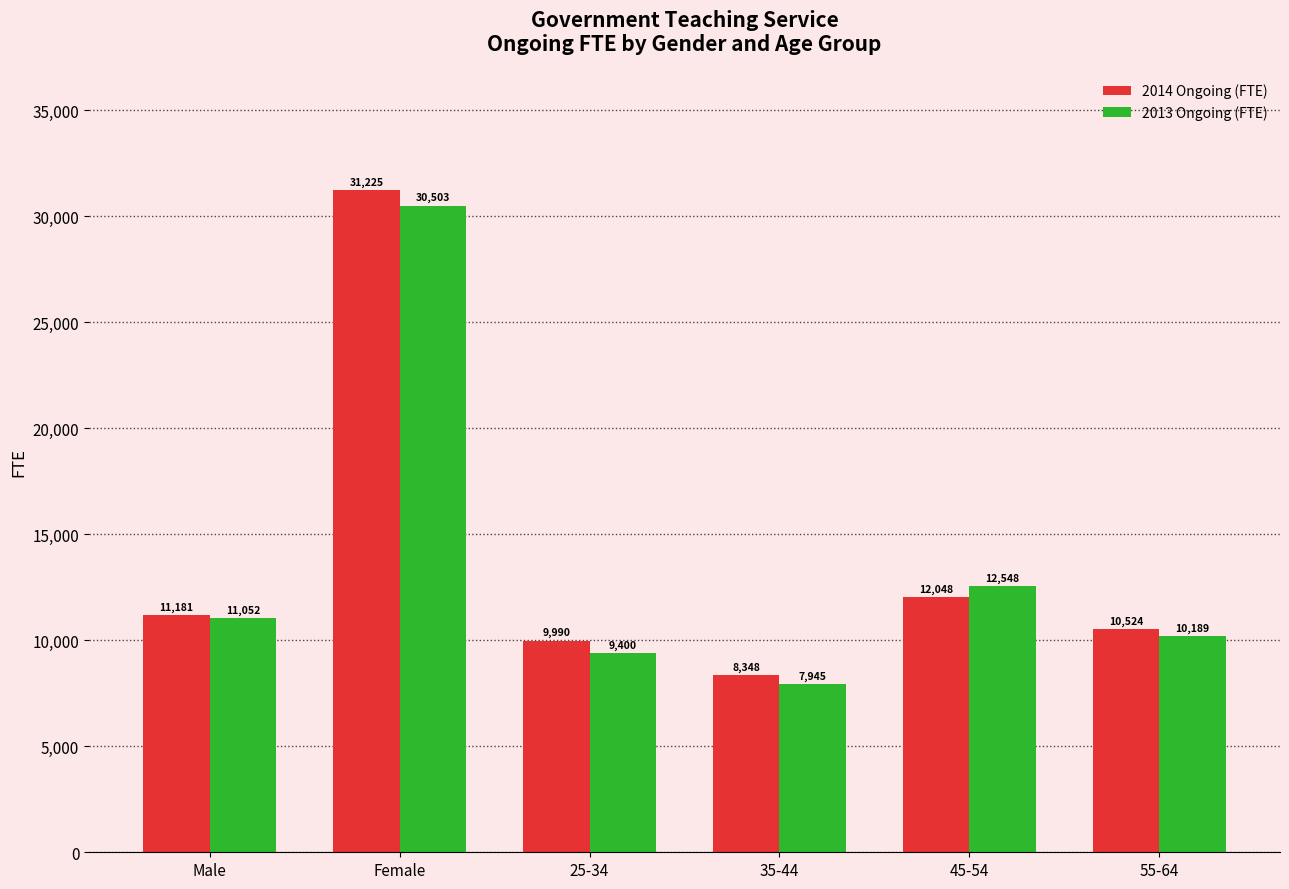

True or false: 2014 Ongoing (FTE) has a value of 12048.3 at 45-54.

True